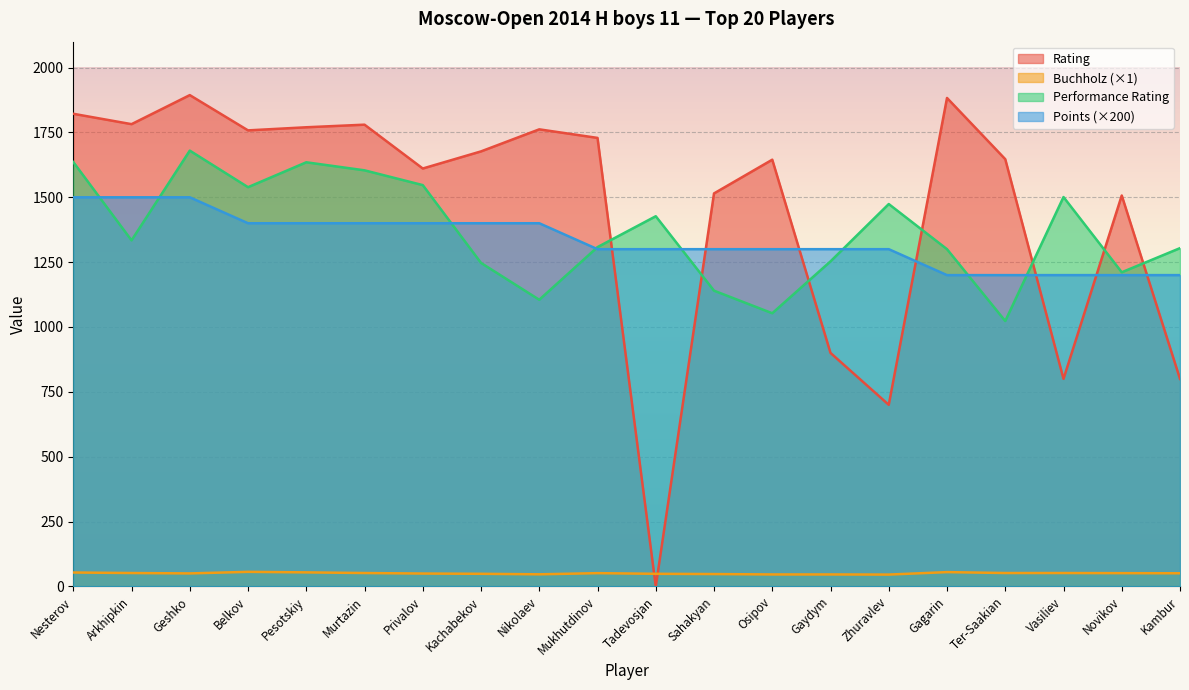

What position from the left is Privalov?

7